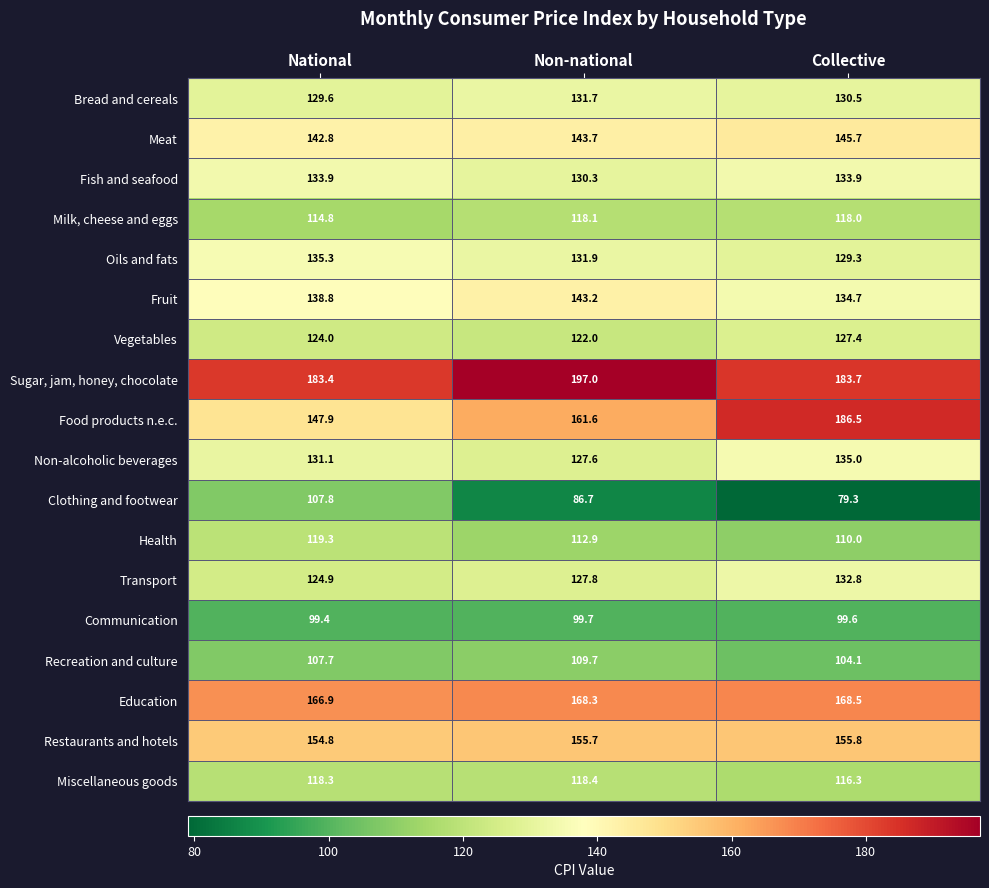

What is the minimum value shown in the chart?

79.3